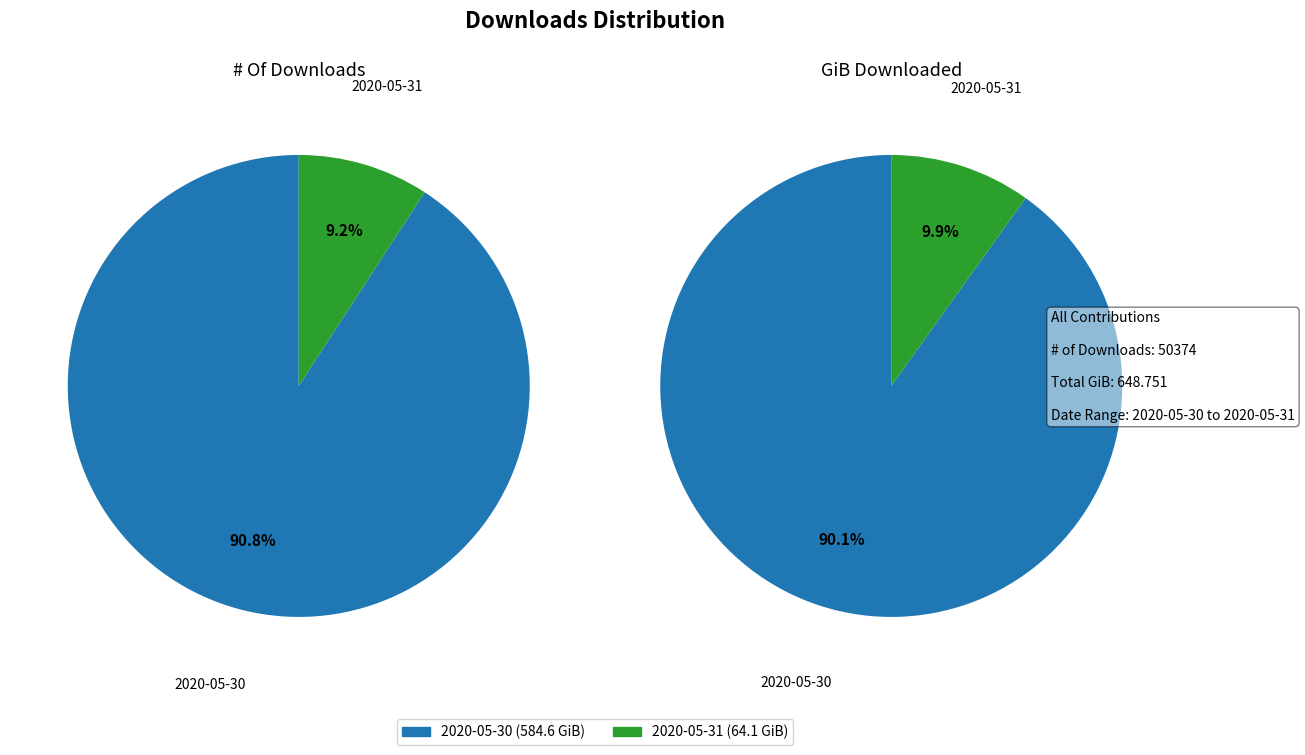

The 2020-05-30 slice represents 90% of the pie. True or false?

True